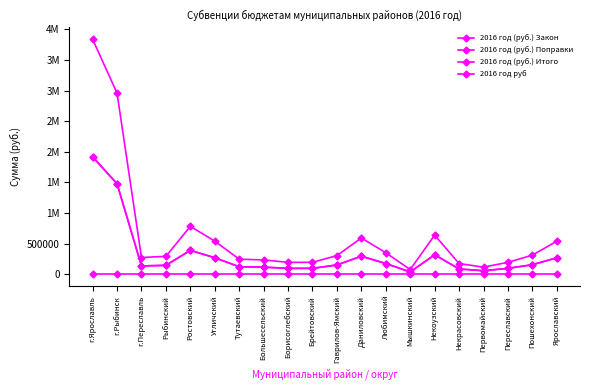

Is this an area chart (filled region under the line)?

No